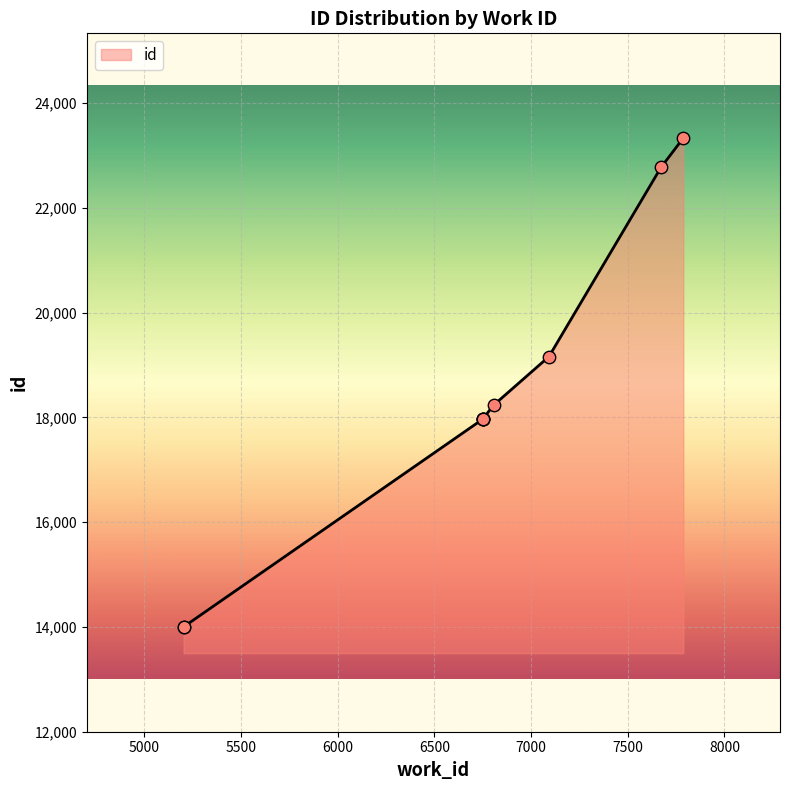

What is the change in value from 6749 to 7672?

+4810